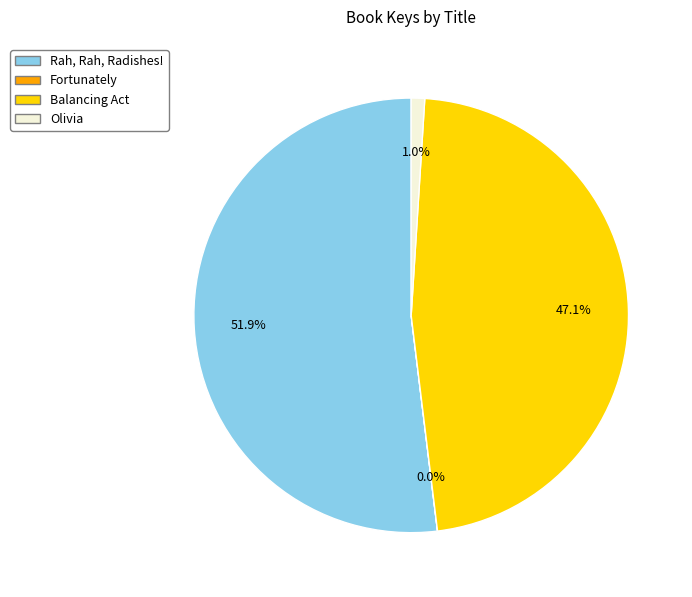

What portion of the pie excludes Balancing Act?

52.9%